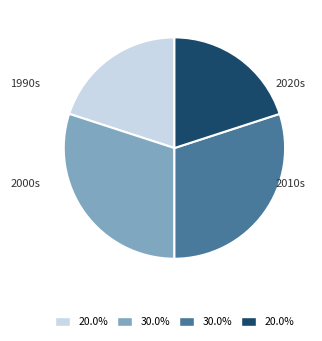

How many segments does this pie chart have?

4